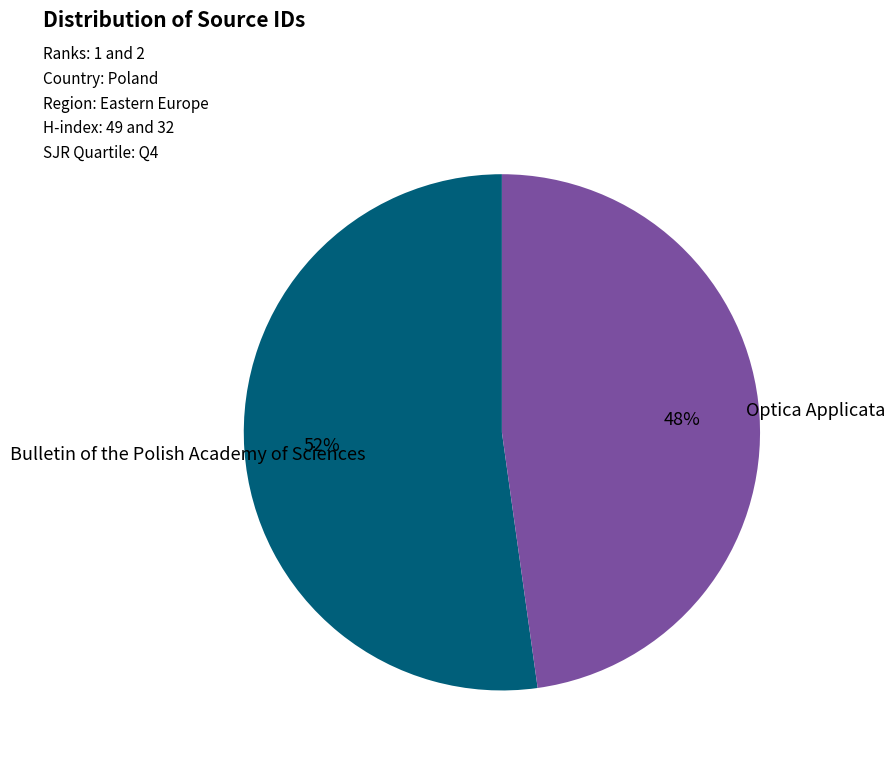

To the nearest percent, what is the difference between the largest and smallest slice percentages?

4%